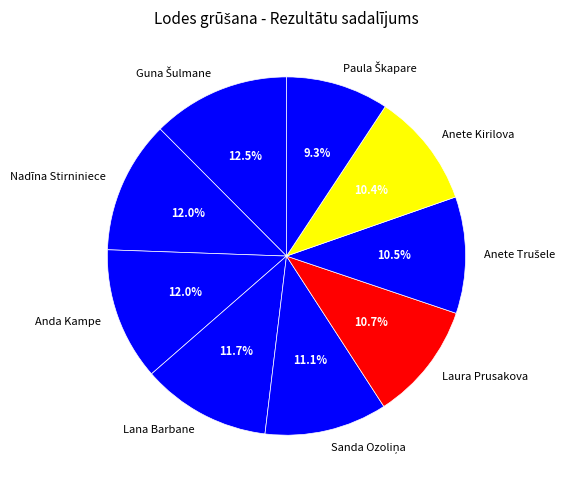

How much of the chart is everything except Anete Kirilova?

89.6%